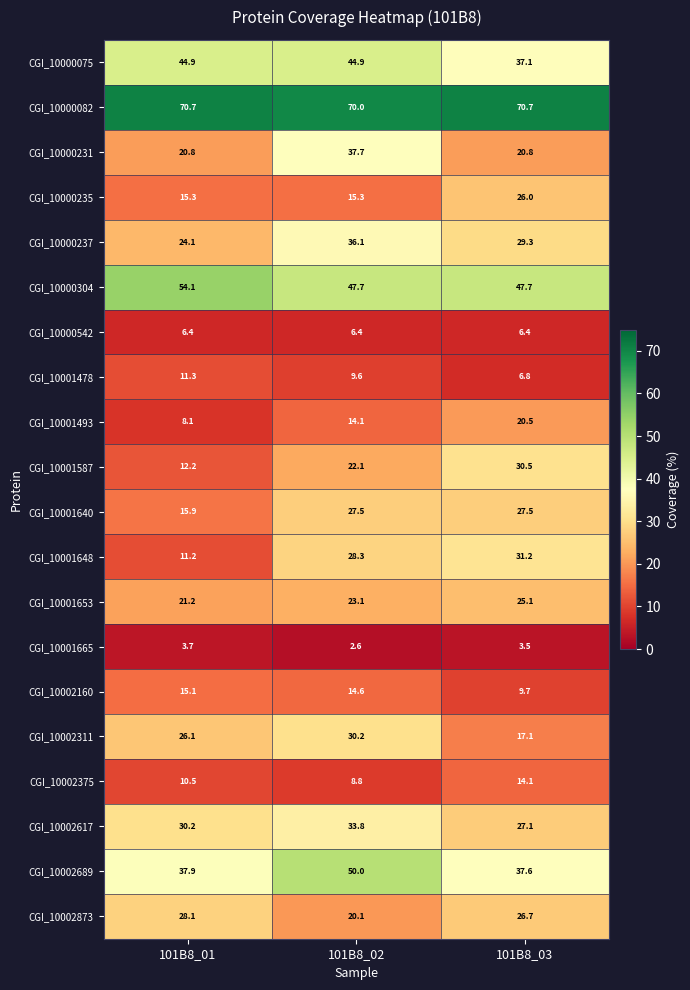

At which category is the sum across all series the highest?

101B8_02